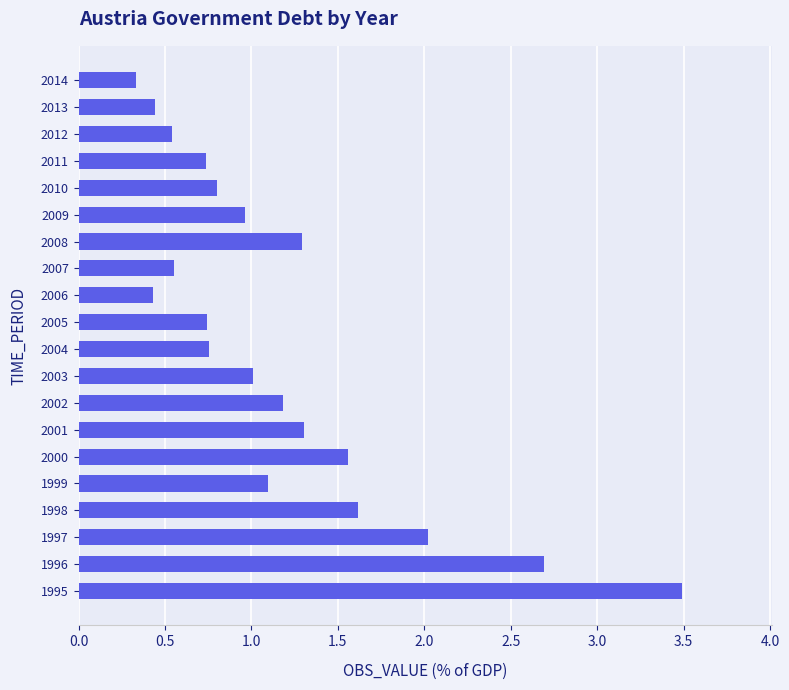

Which category has the highest value across all series?

1995